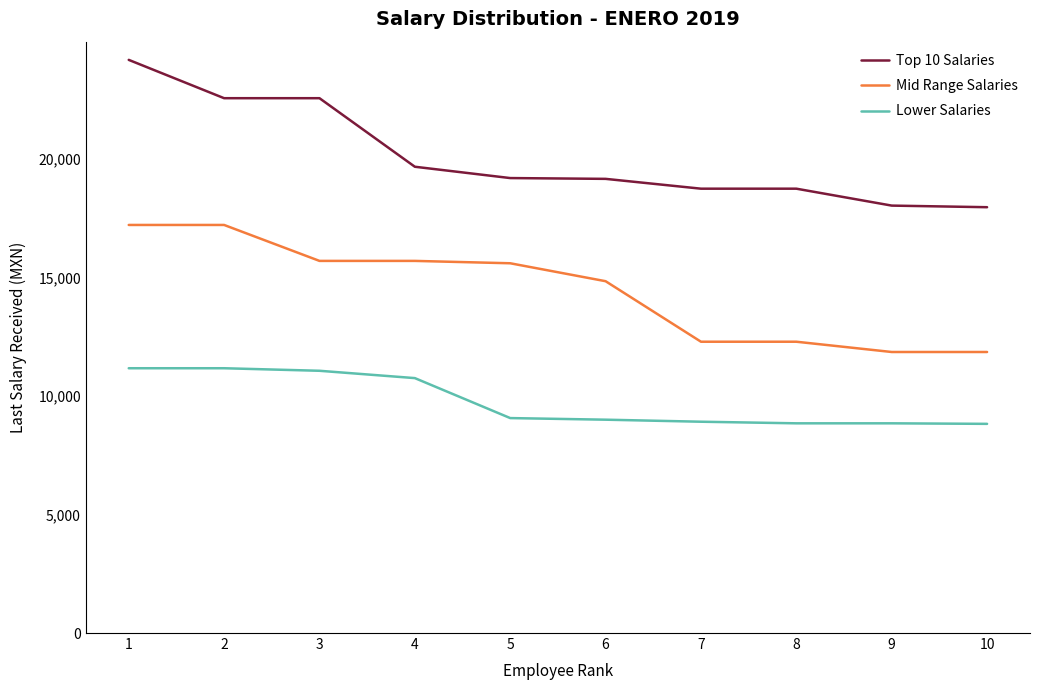

True or false: Lower Salaries has a value of 11063.4 at 3.

True